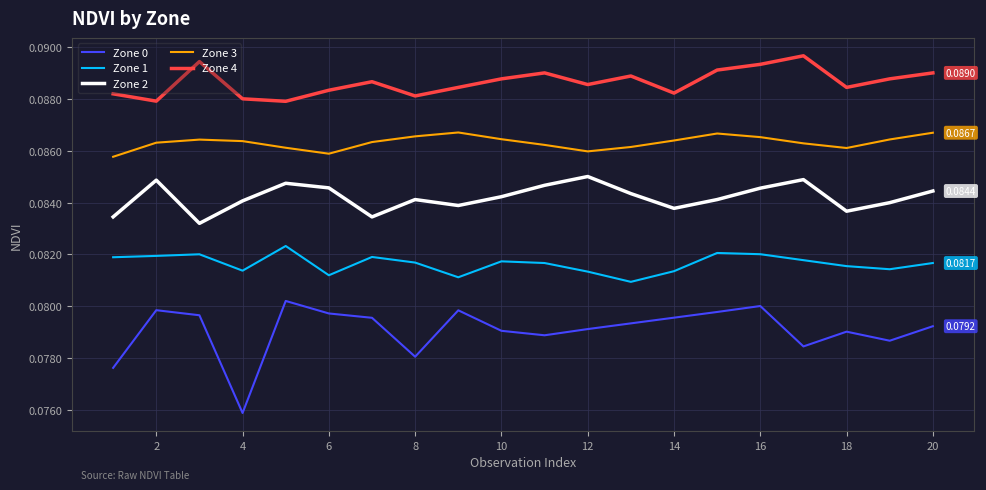

How many series are shown in this chart?

5